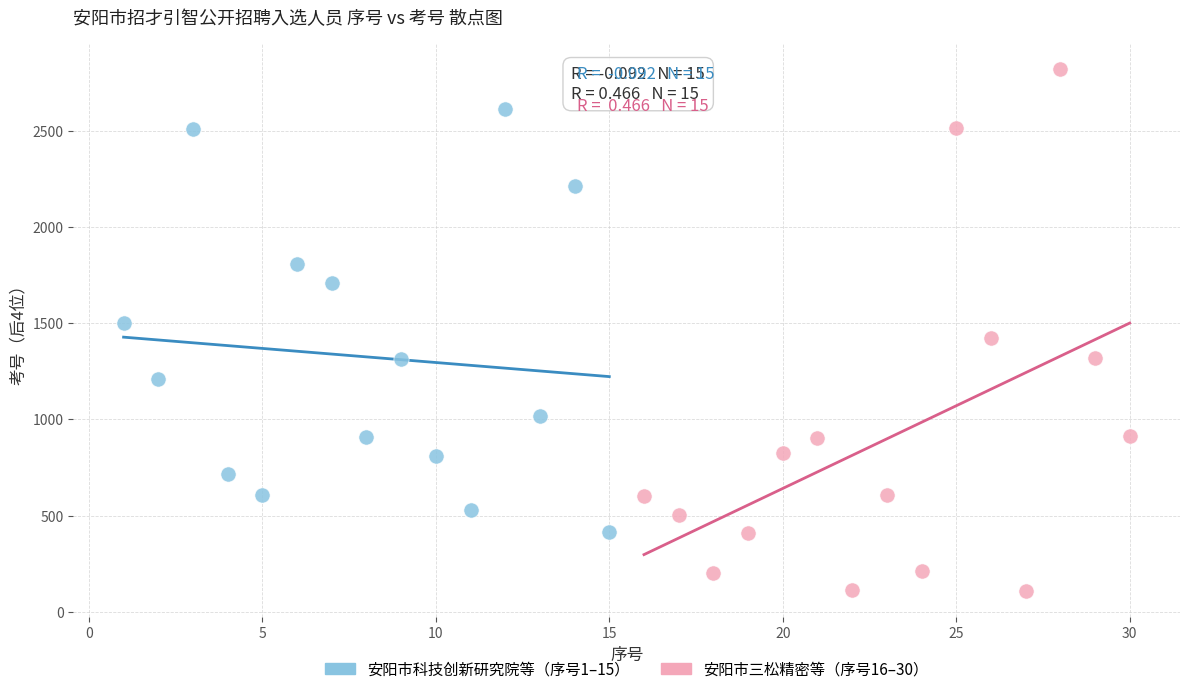

Which series contains the lowest Y value?

安阳市三松精密等（序号16–30）